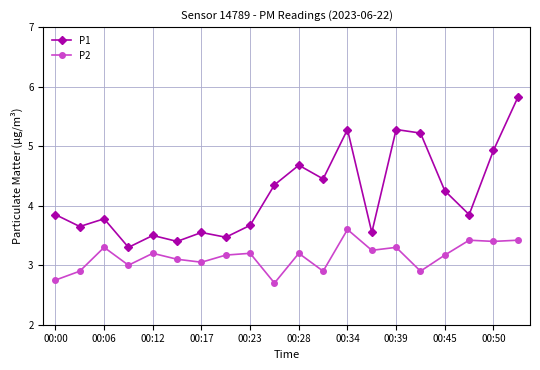

What are all the series names shown in the legend?

P1, P2